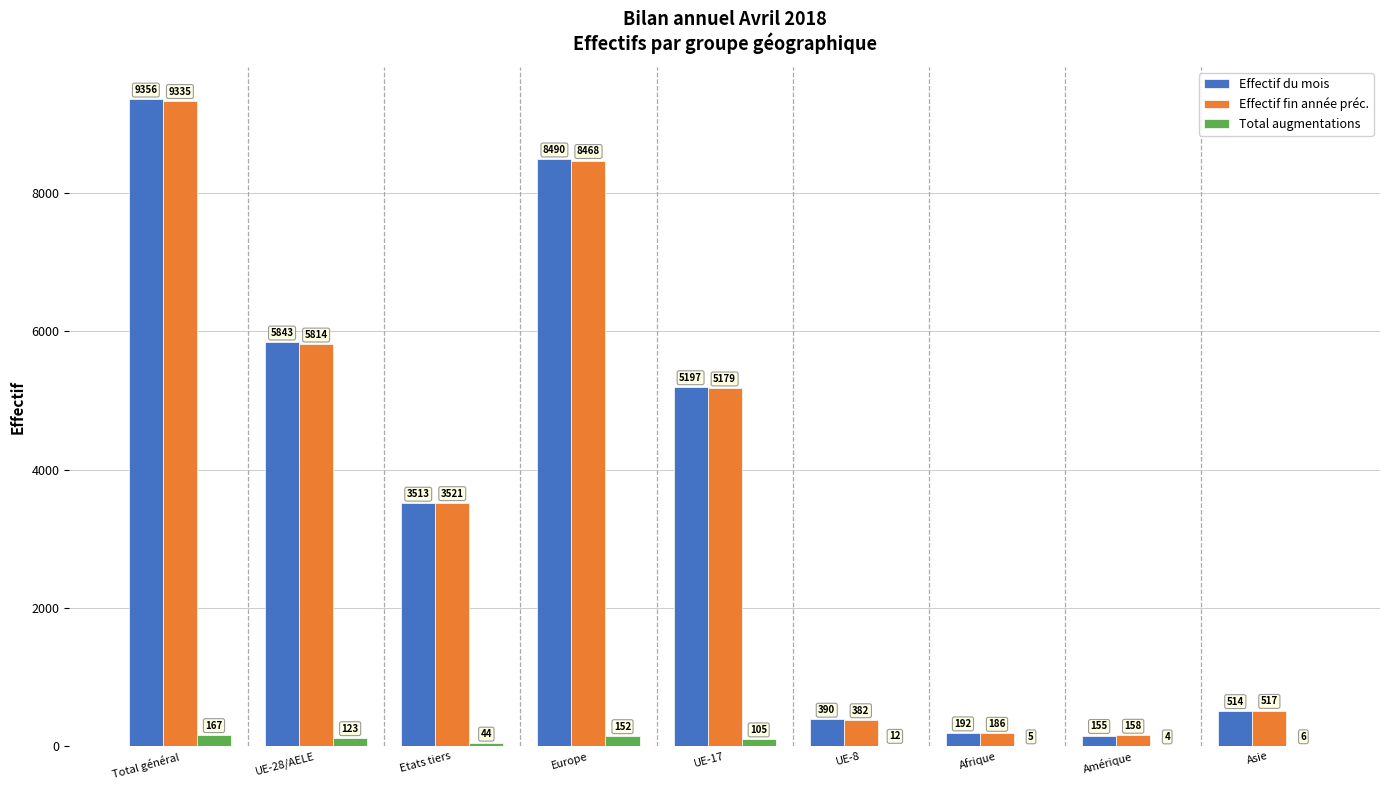

At which category does the chart reach its peak across all series?

Total général